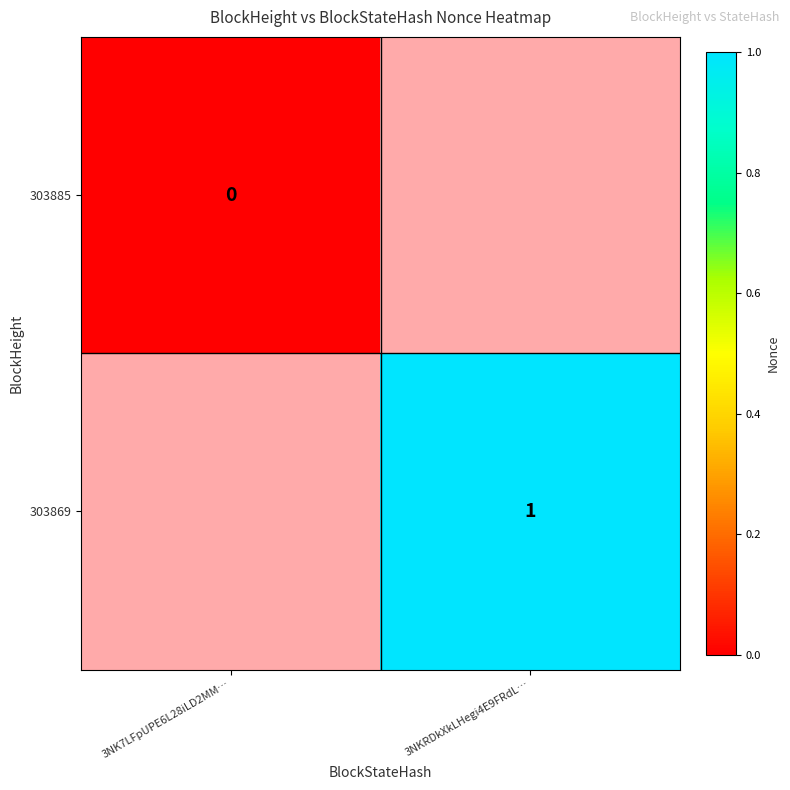

How many distinct data groups are displayed?

2